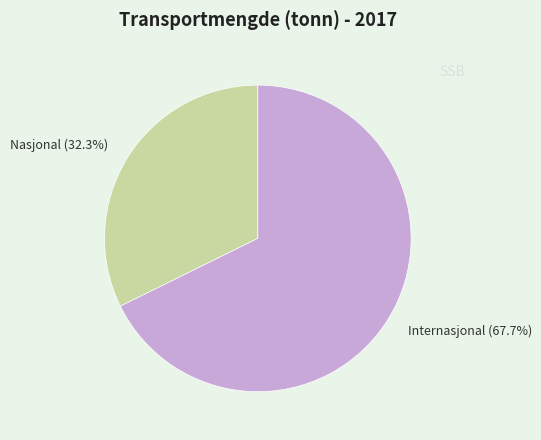

Count the number of slices in the pie.

2